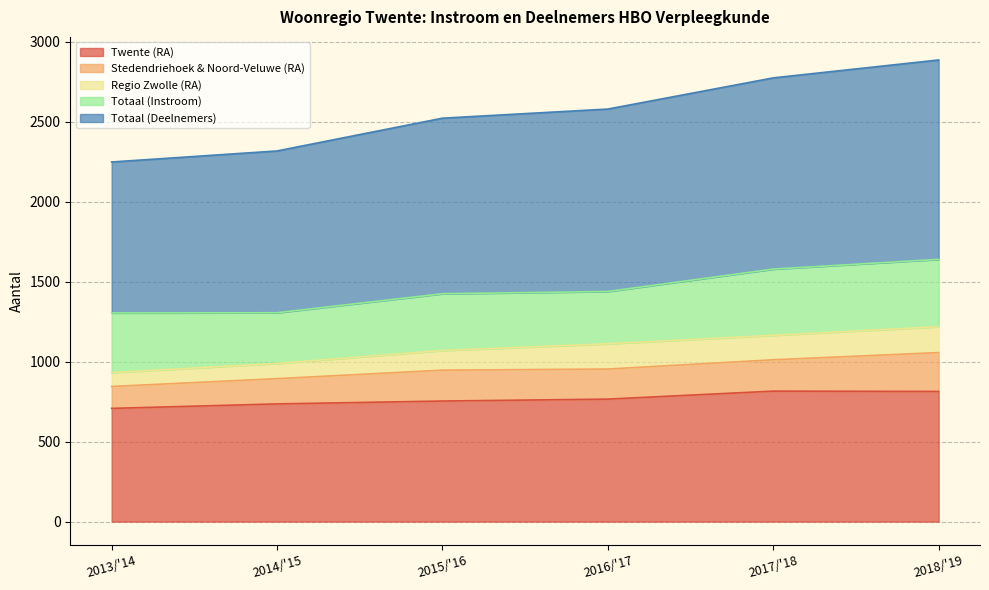

Does the chart display data point markers on the line(s)?

No